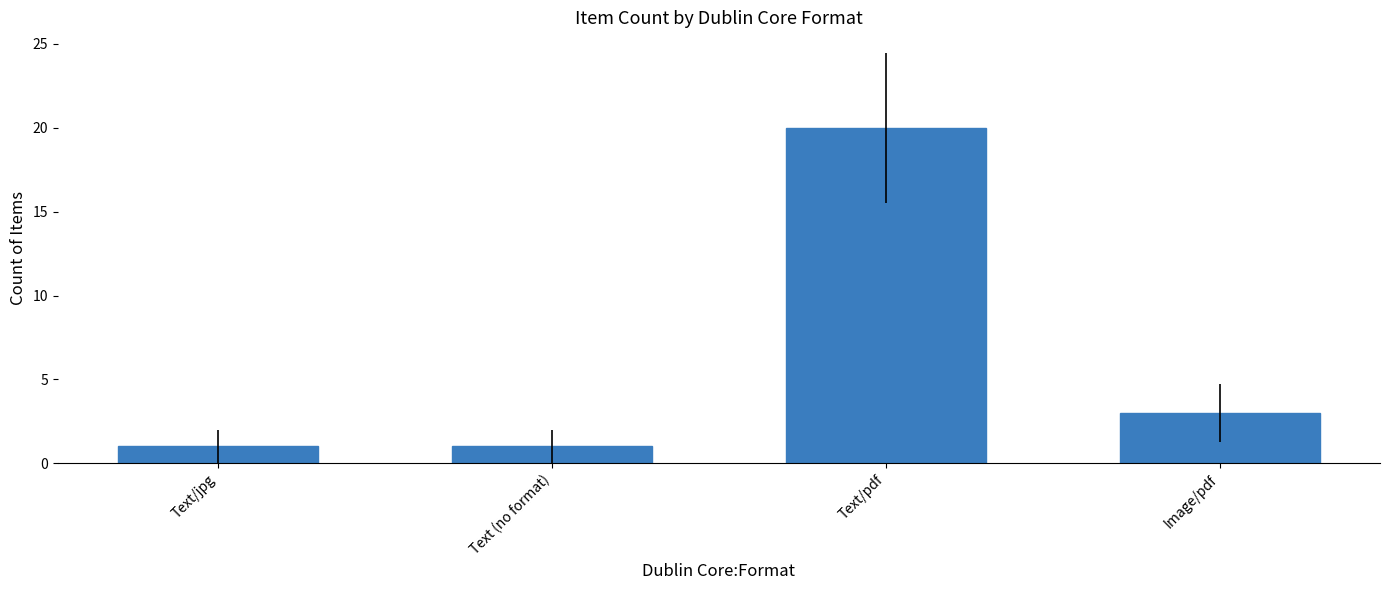

The chart shows a value of 5 at Image/pdf. True or false?

False